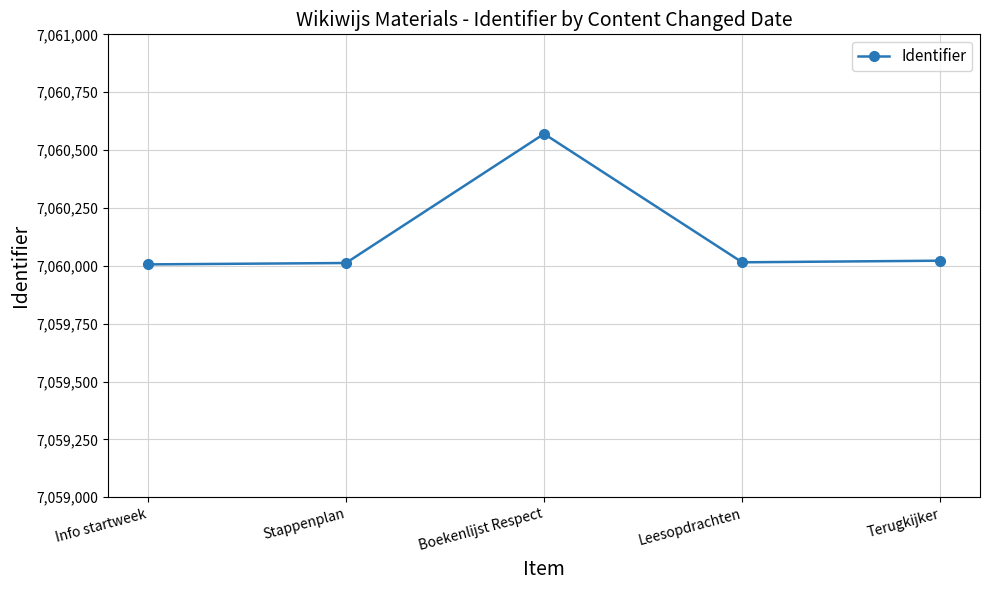

What is the minimum value shown in the chart?

7060006